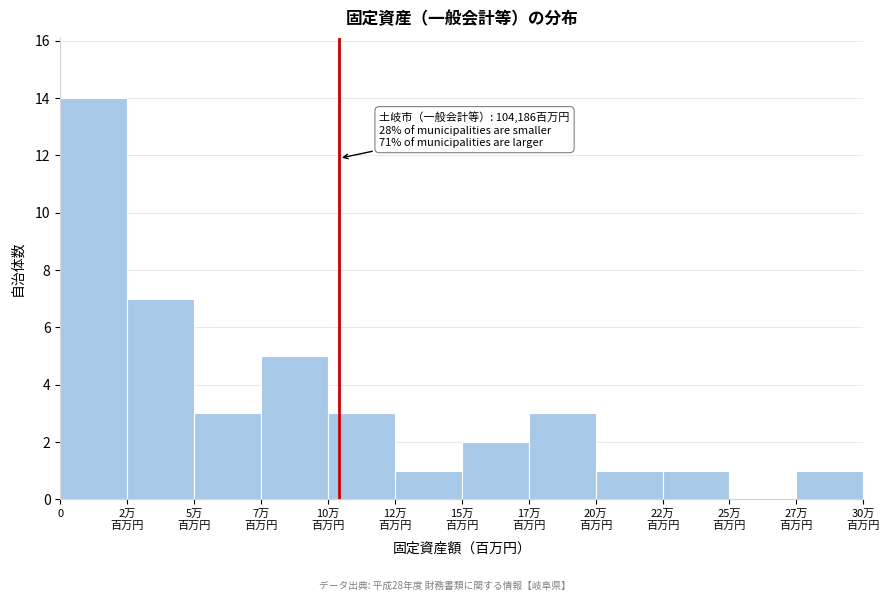

What is the maximum value shown in the chart?

14